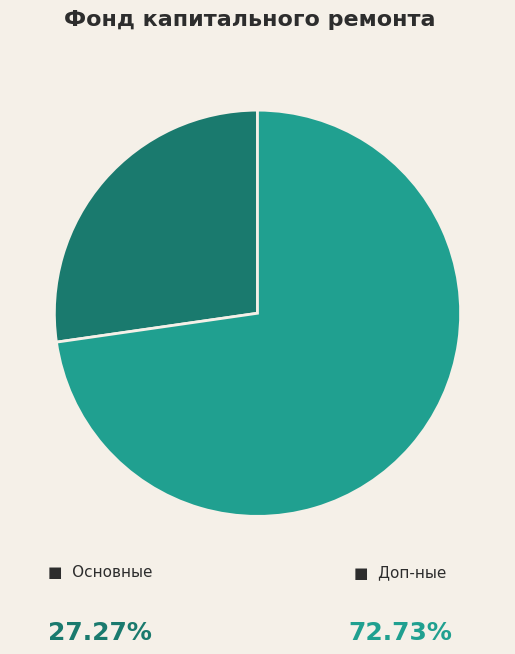

Is there any slice that represents more than half of the pie?

Yes